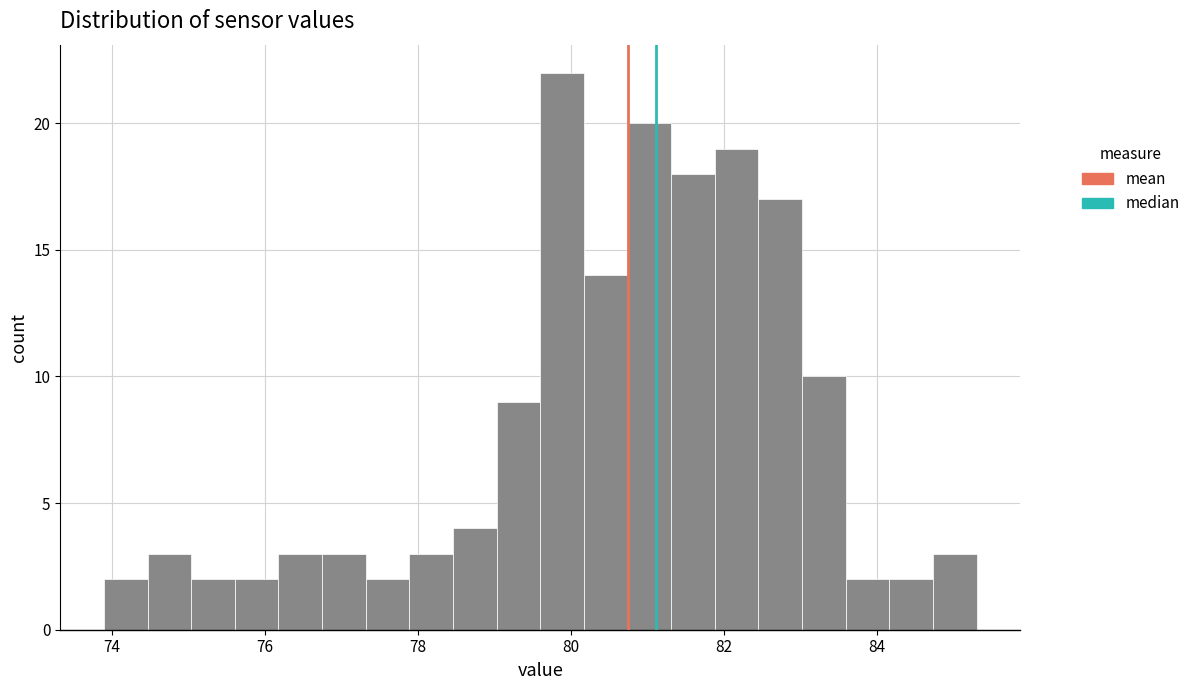

Read against the x-axis, roughly where is the centre of the tallest bar?

79.8